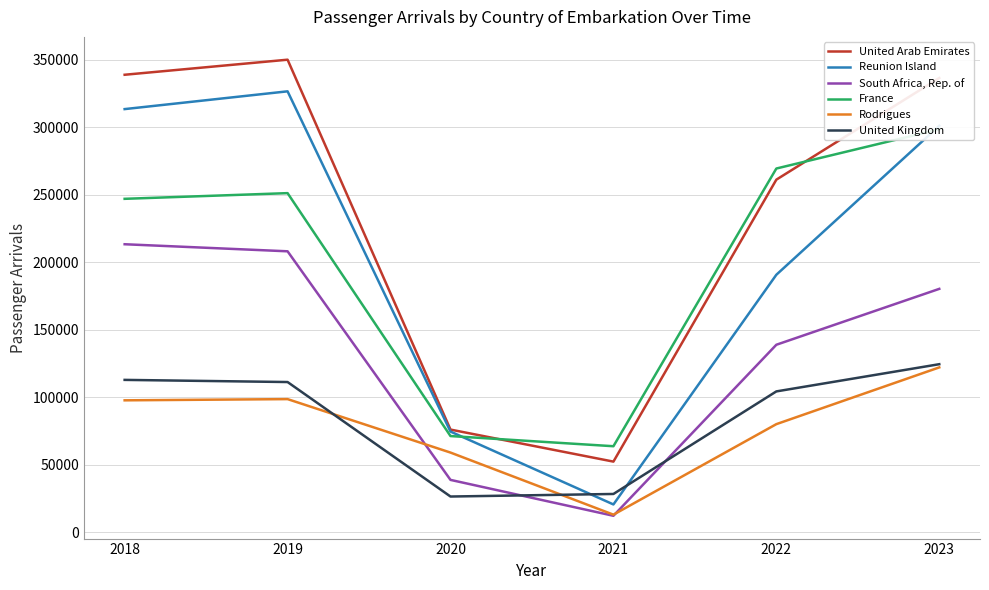

Rank the series by their maximum value, from lowest to highest.

Rodrigues, United Kingdom, South Africa, Rep. of, France, Reunion Island, United Arab Emirates